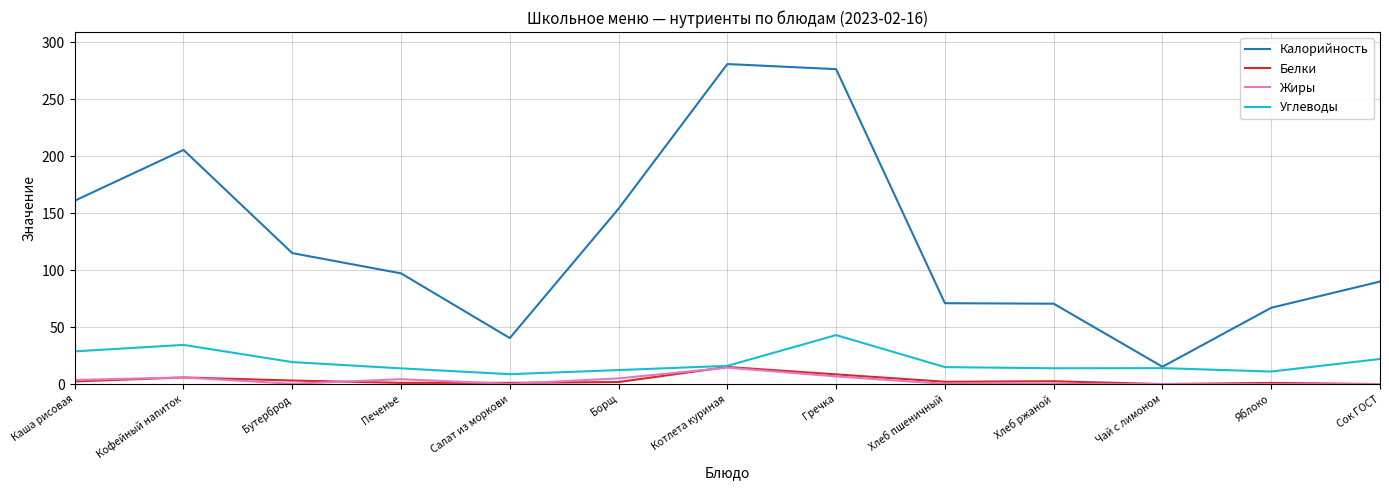

Is the value of Углеводы at Котлета куриная greater than the value of Жиры at Салат из моркови?

Yes